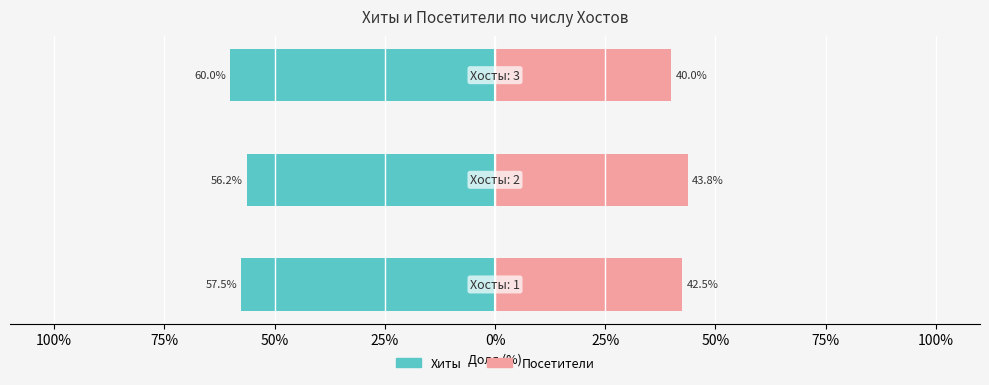

The Хиты series shows -79.1 at 125%. True or false?

False